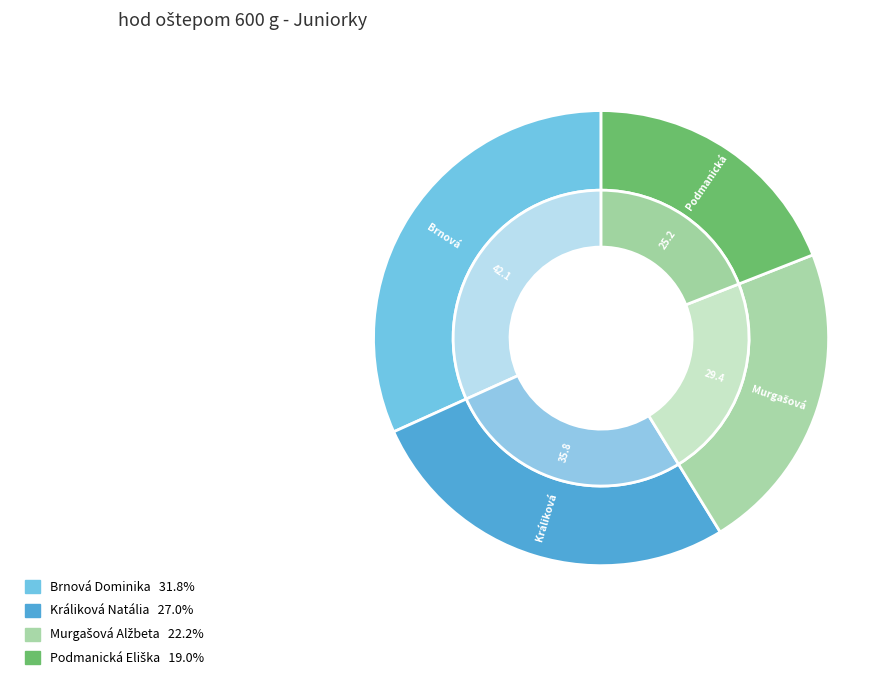

What is the change in value from Brnová Dominika to Podmanická Eliška?

-16.9